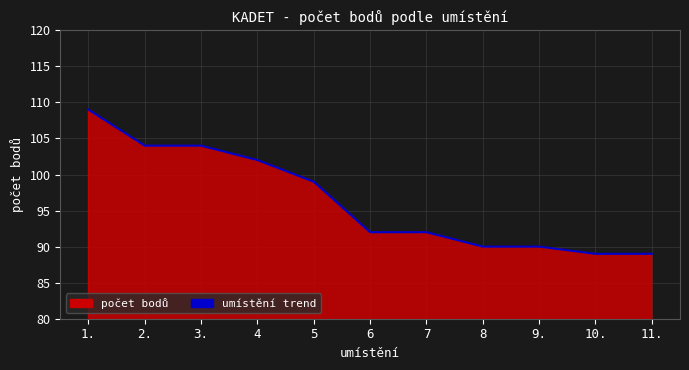

What is the difference between the second highest and minimum values?

15